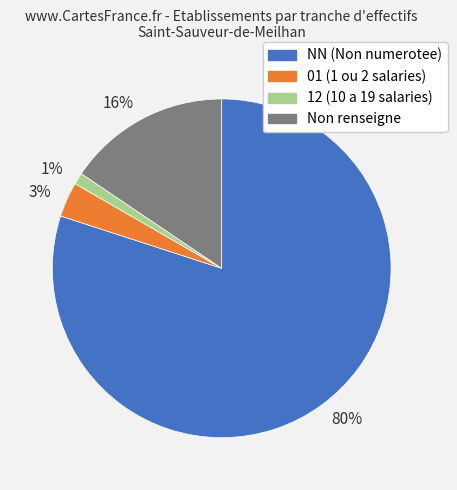

Between 80% and 1%, which is larger?

80%